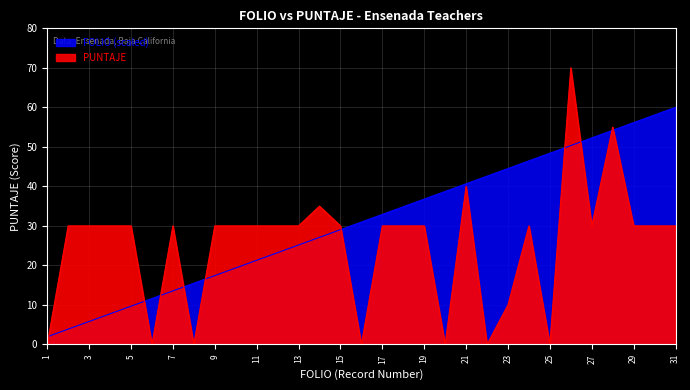

What are all the series names shown in the legend?

FOLIO, PUNTAJE